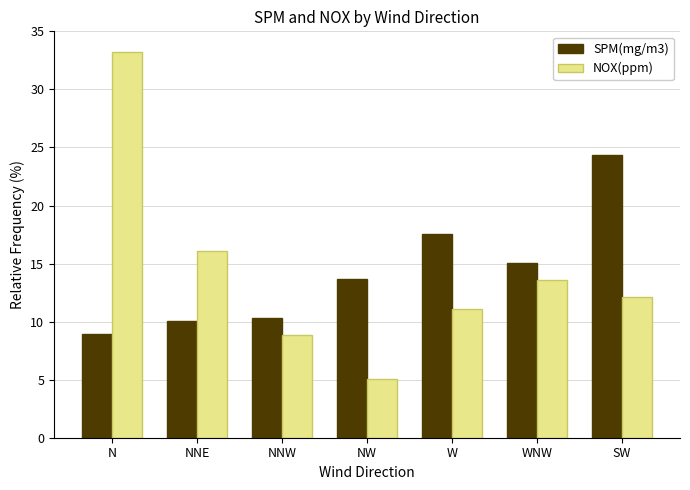

What is the label of the 3rd bar from the left?

NNW